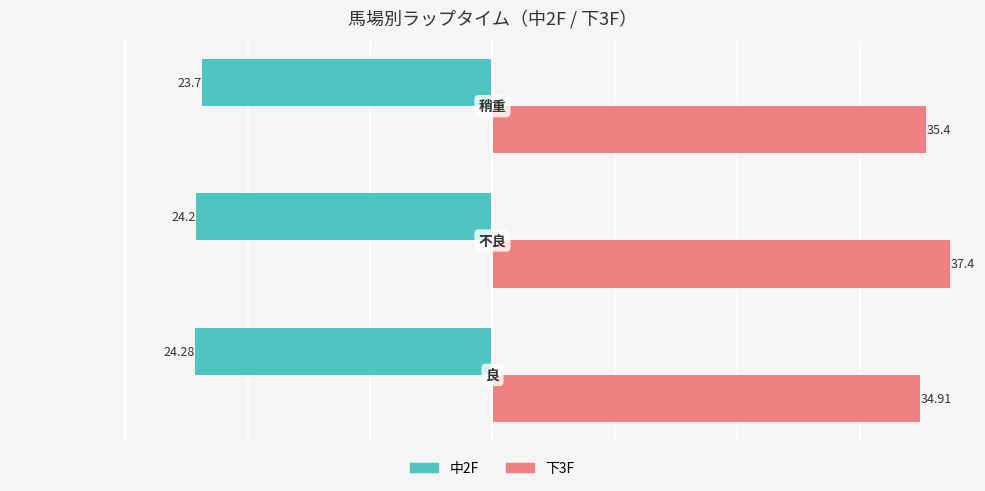

At how many categories does at least one series exceed 4?

3